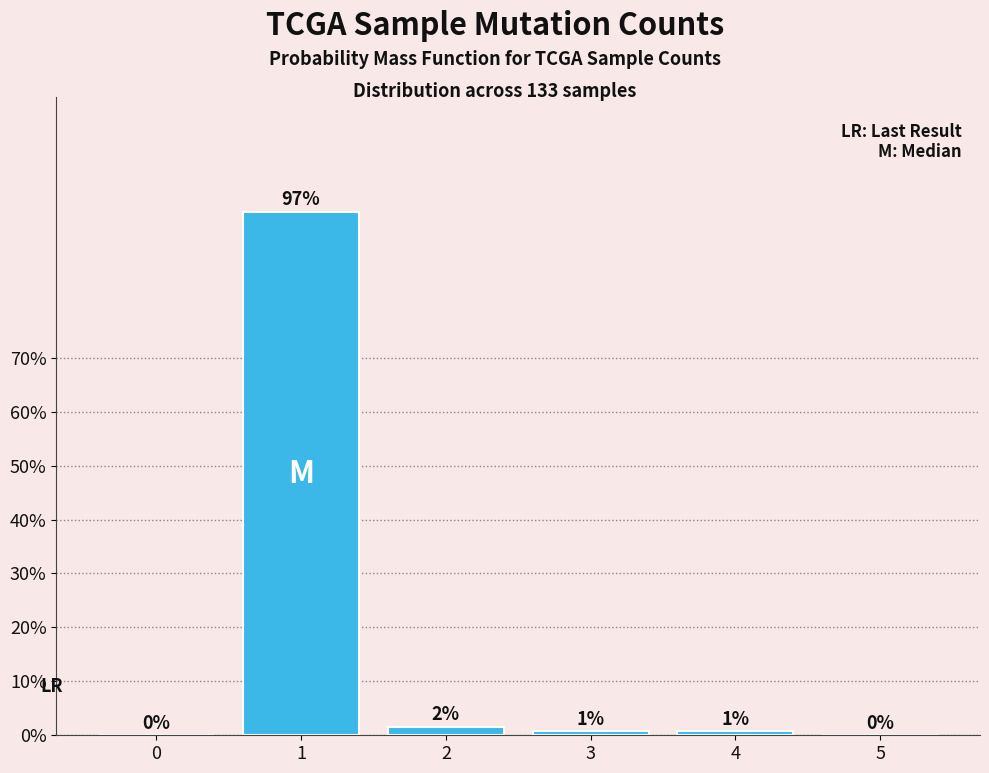

What is the maximum value shown in the chart?

97.0